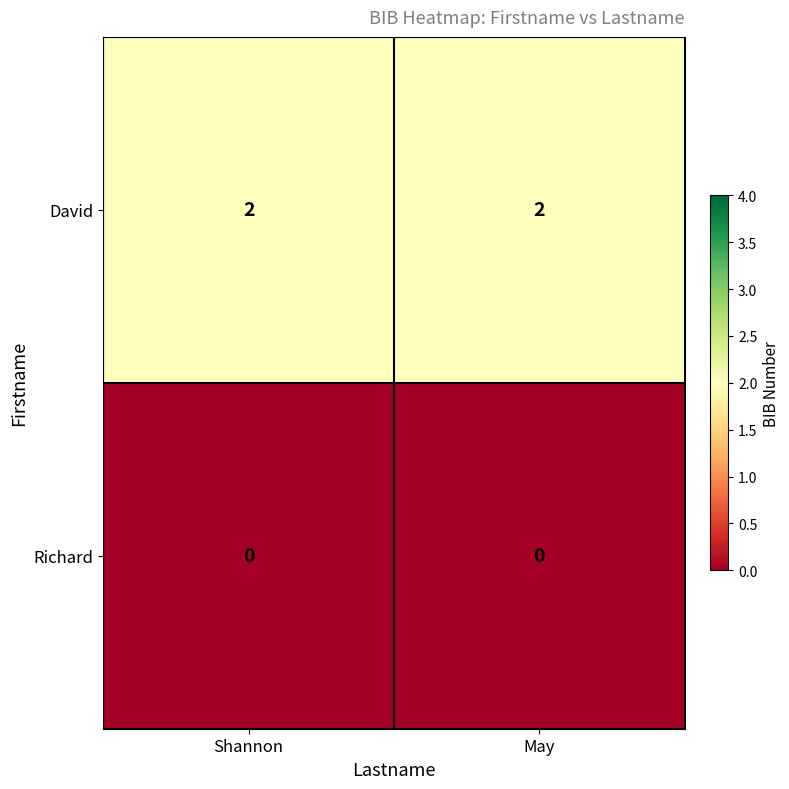

Reading left to right, list all the values displayed in this chart.

David: 2	2
Richard: 0	0